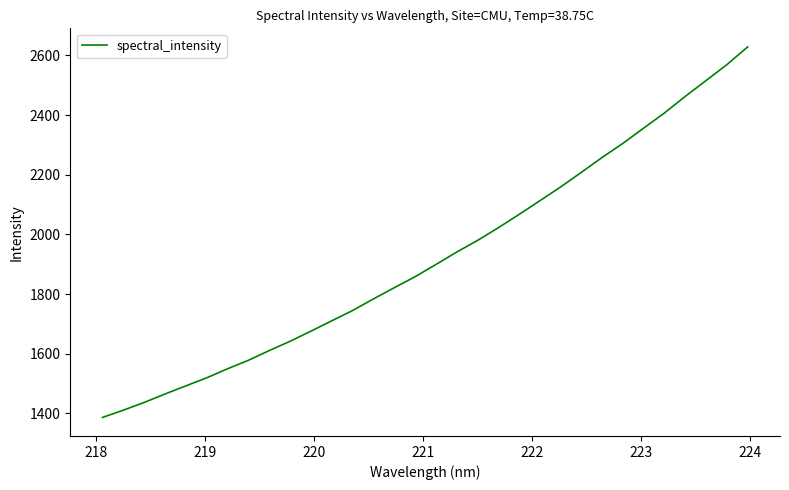

True or false: there are more than 2 points higher than both neighbors.

False